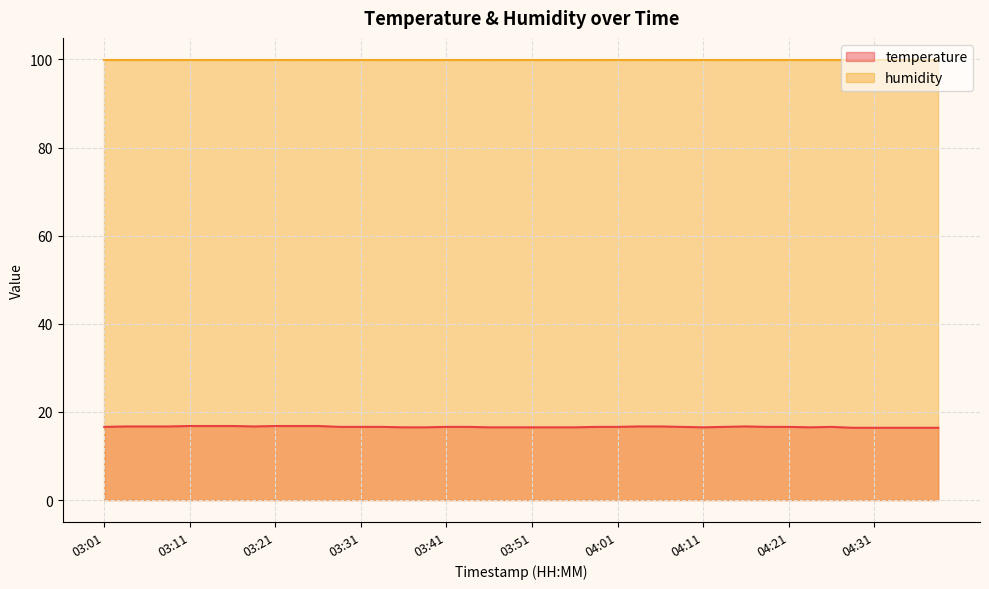

The value at 03:54 is 16.5. True or false?

True